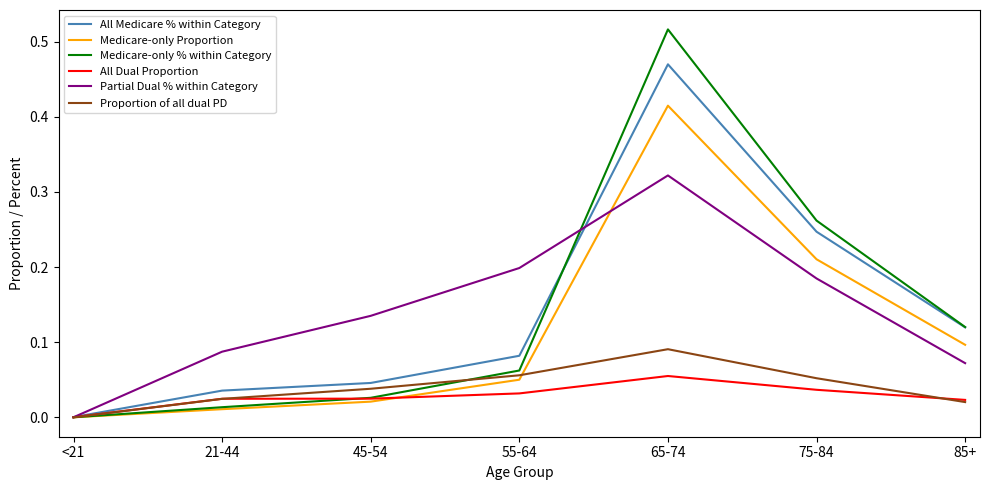

Is the value of Partial Dual % within Category at 45-54 greater than the value of All Medicare % within Category at 55-64?

Yes